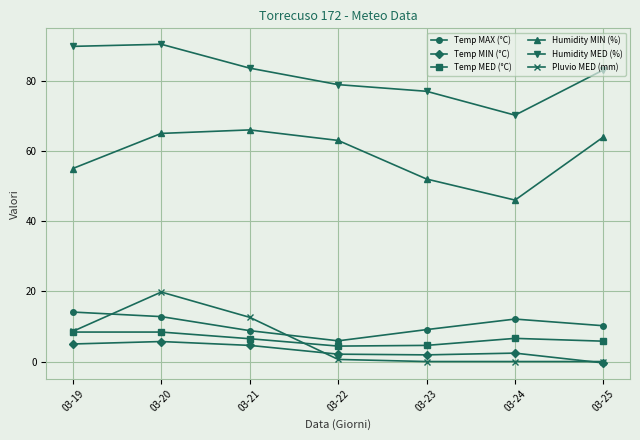

Is the value of Humidity MED (%) at 03-20 greater than the value of Temp MED (°C) at 03-20?

Yes